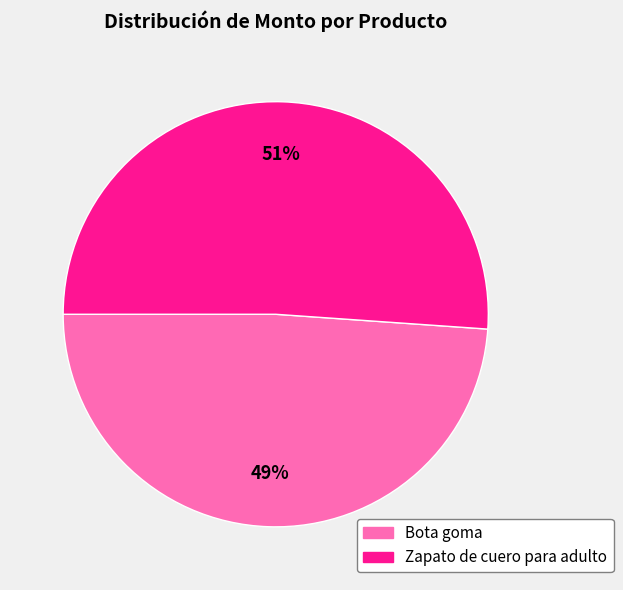

Approximately how many times larger is the value at Zapato de cuero para adulto compared to Bota goma?

1.0